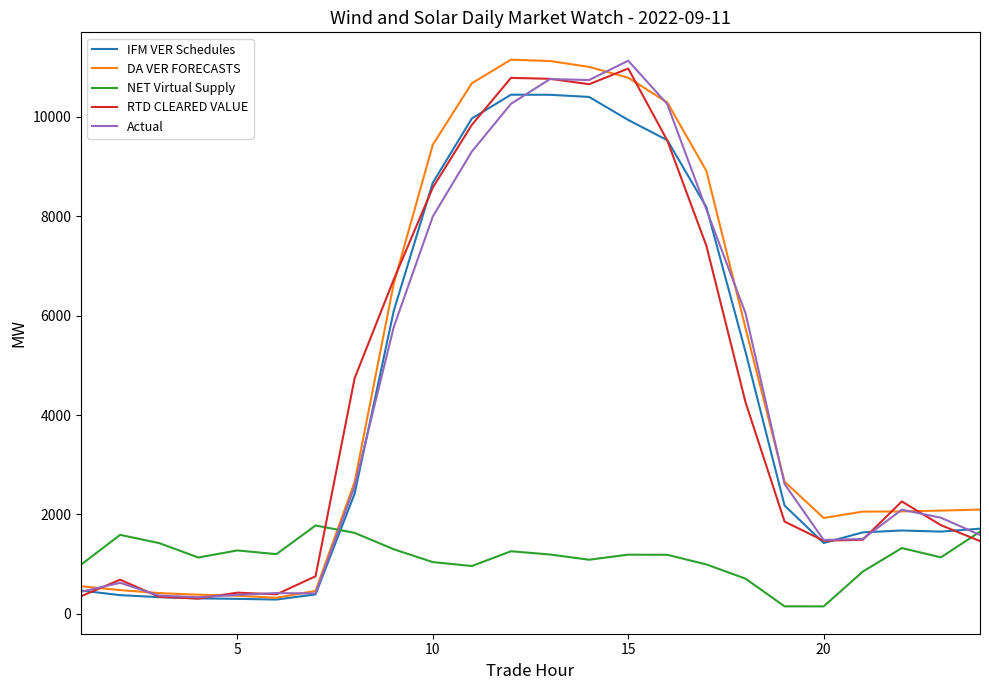

What is the lowest value of the RTD CLEARED VALUE series?

307.1